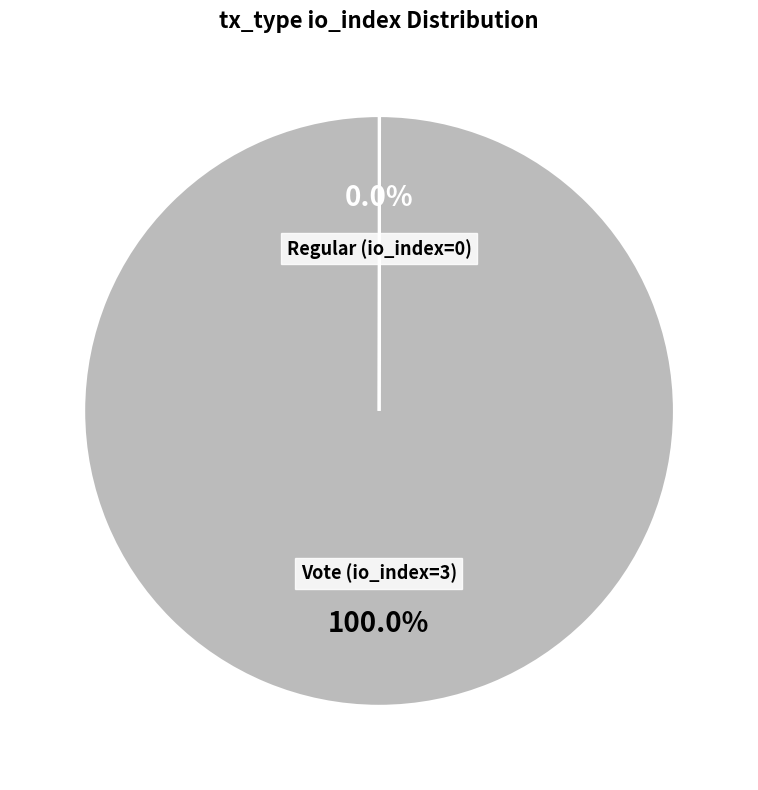

What is the largest slice in the pie chart?

Vote (io_index=3)